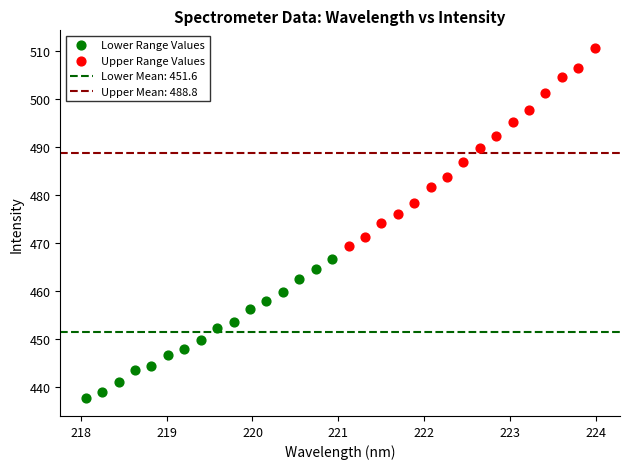

Which series contains the lowest Y value?

Lower Range Values